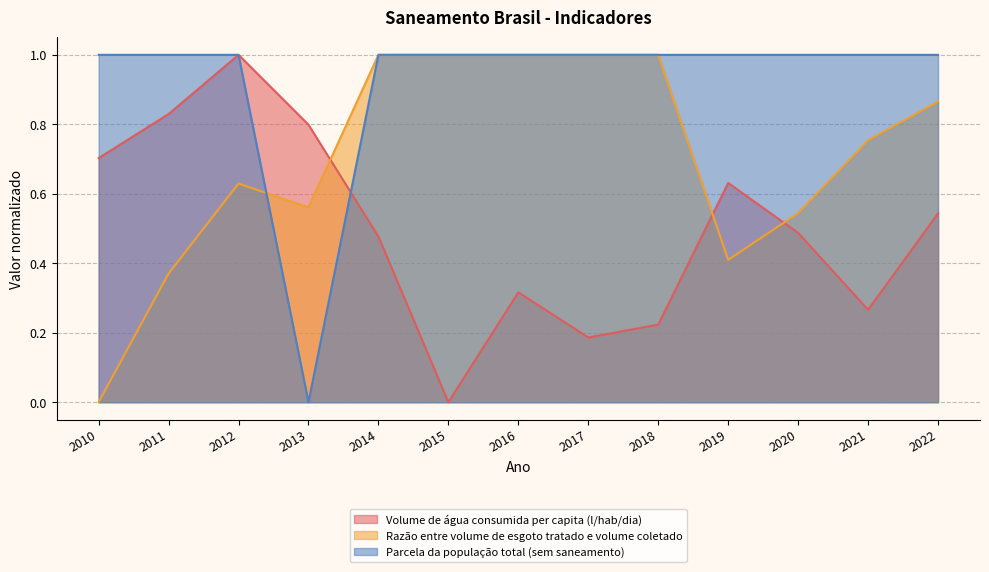

How many Parcela da população total (sem saneamento) values are between 1 and 2?

12